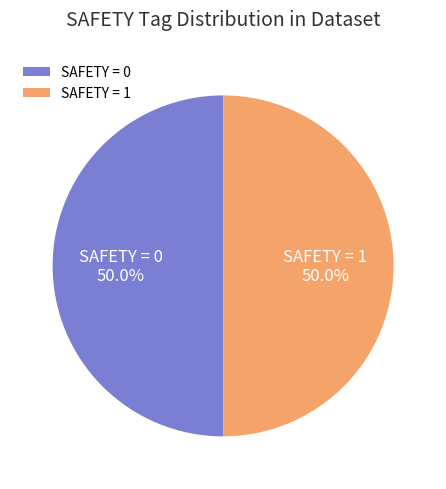

What is the total percentage of SAFETY = 1 and SAFETY = 0?

100.0%